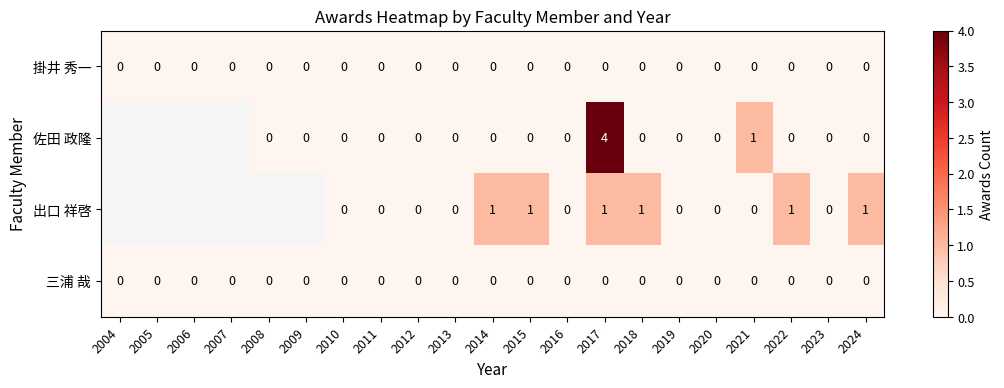

The 三浦 哉 series shows 0 at 2014. True or false?

True